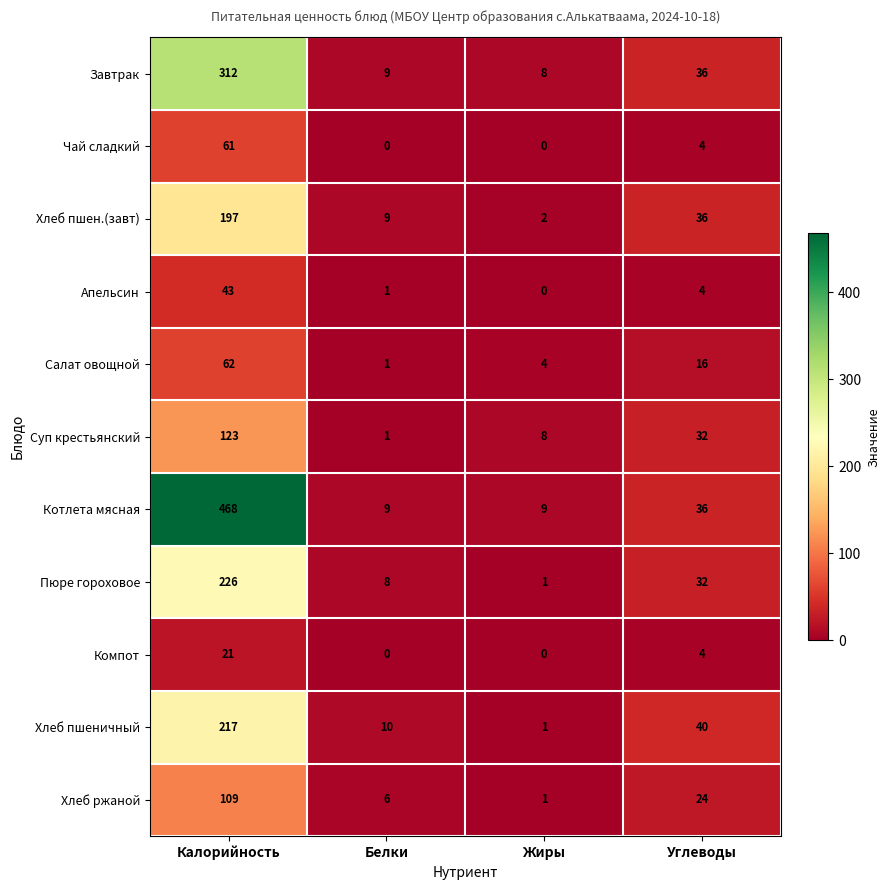

What is the difference between the maximum and minimum values in the Котлета мясная series?

459